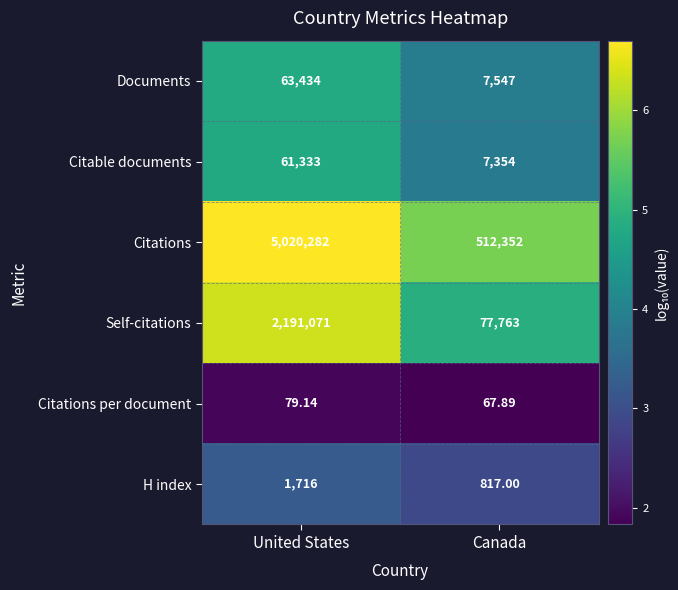

Rank the series by their maximum value, from highest to lowest.

Citations, Self-citations, Documents, Citable documents, H index, Citations per document